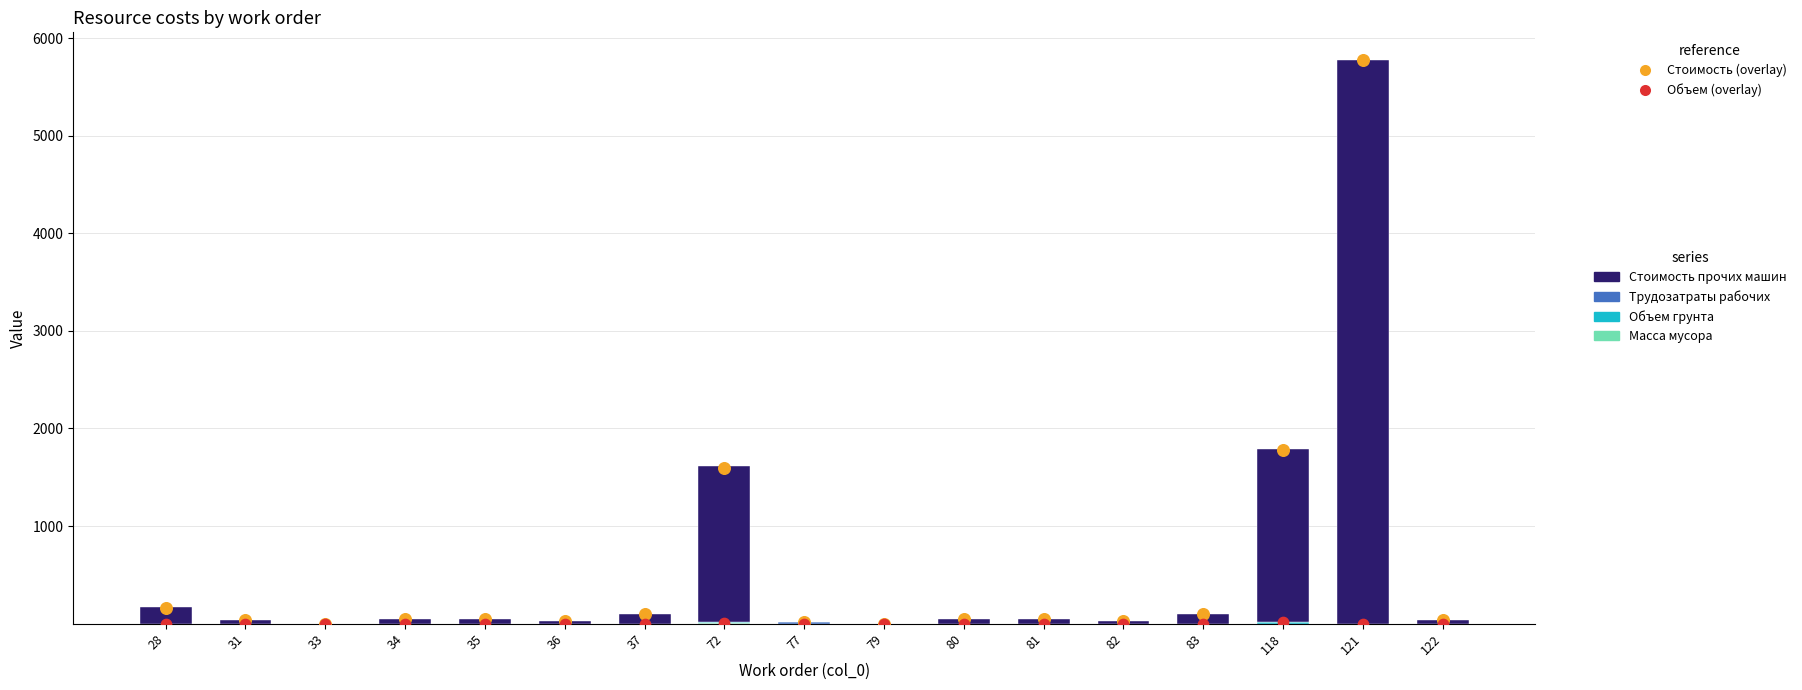

Which series has the largest total across all categories?

Стоимость (overlay)